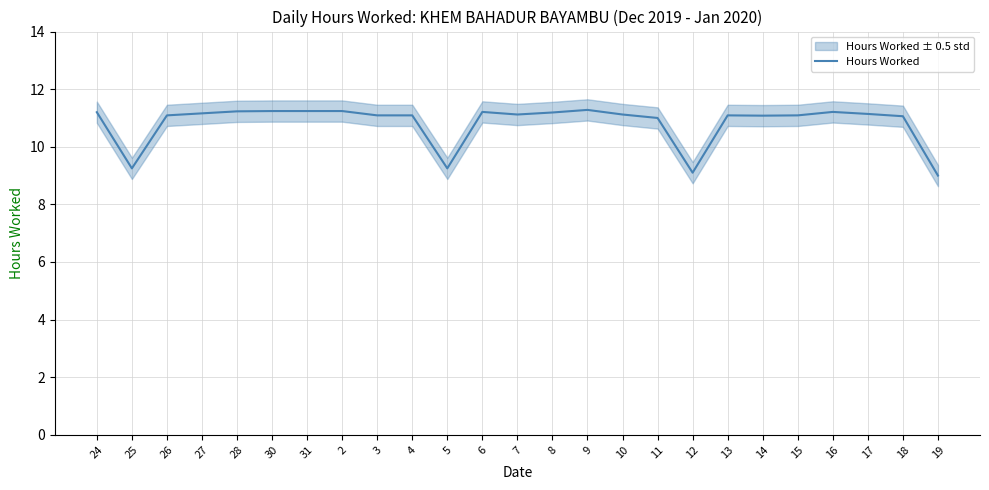

What is the sum of all values?

270.8